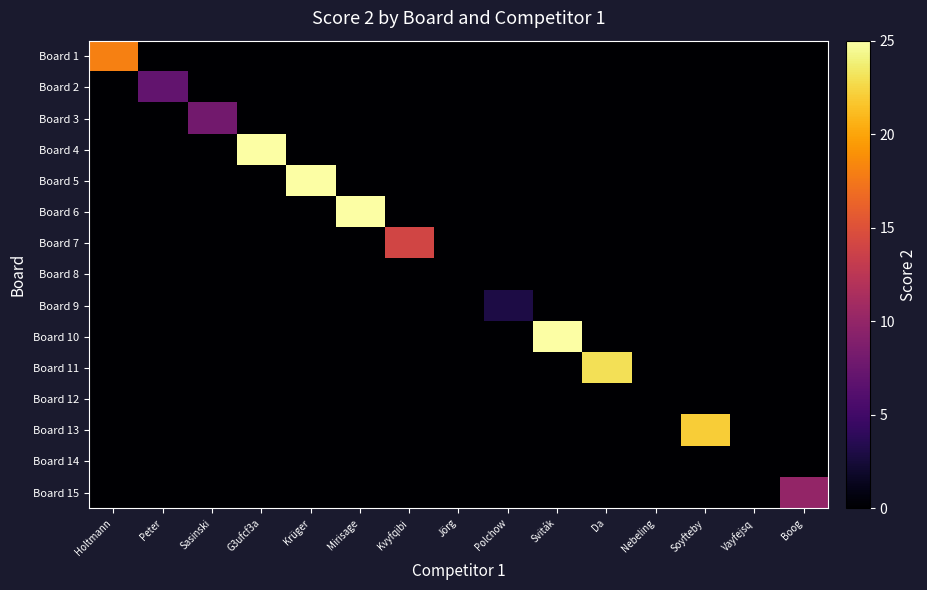

How many distinct data groups are displayed?

15